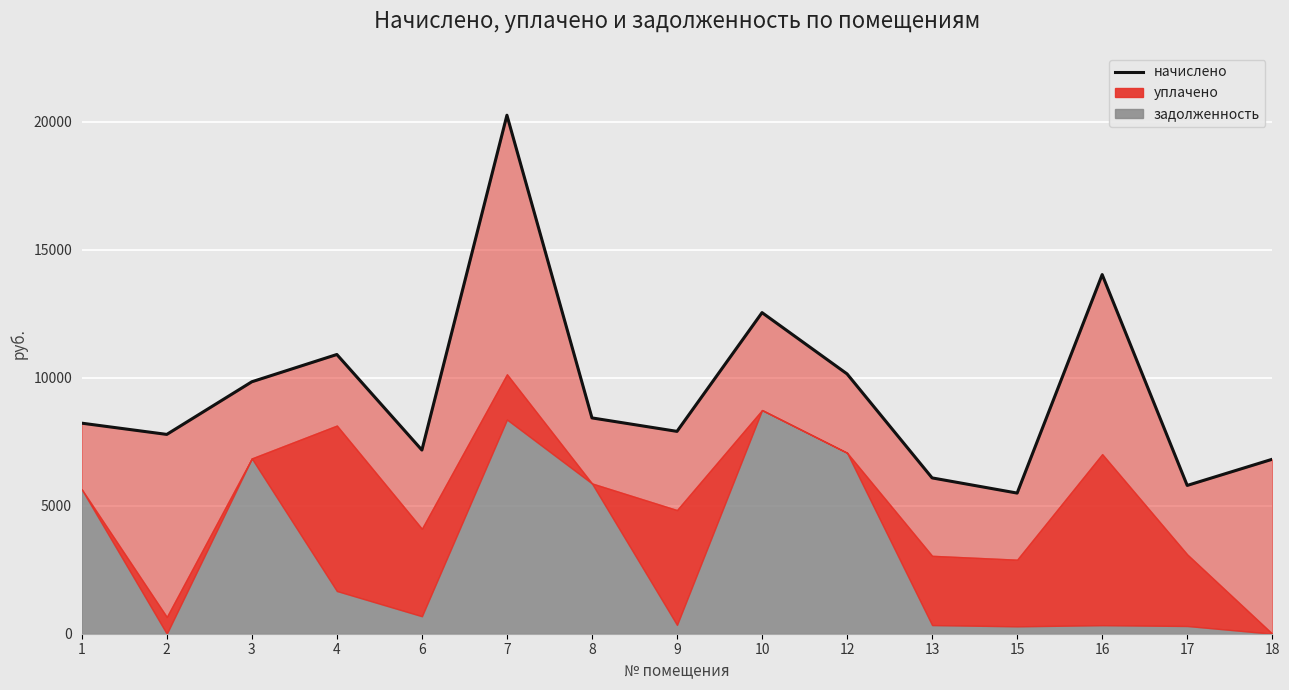

How many lines are shown in the chart?

1